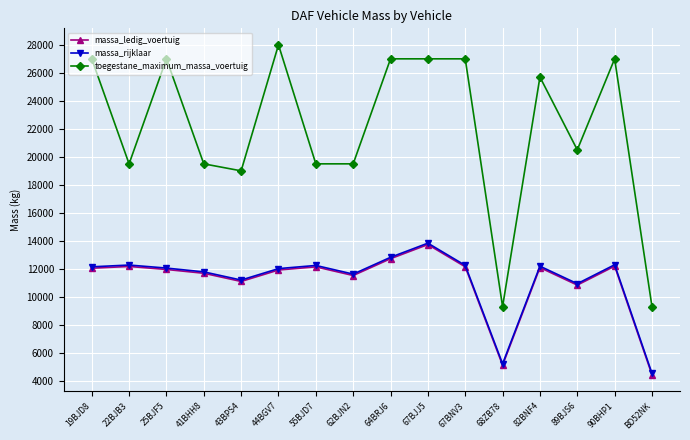

At which category is the sum across all series the highest?

67BJJ5